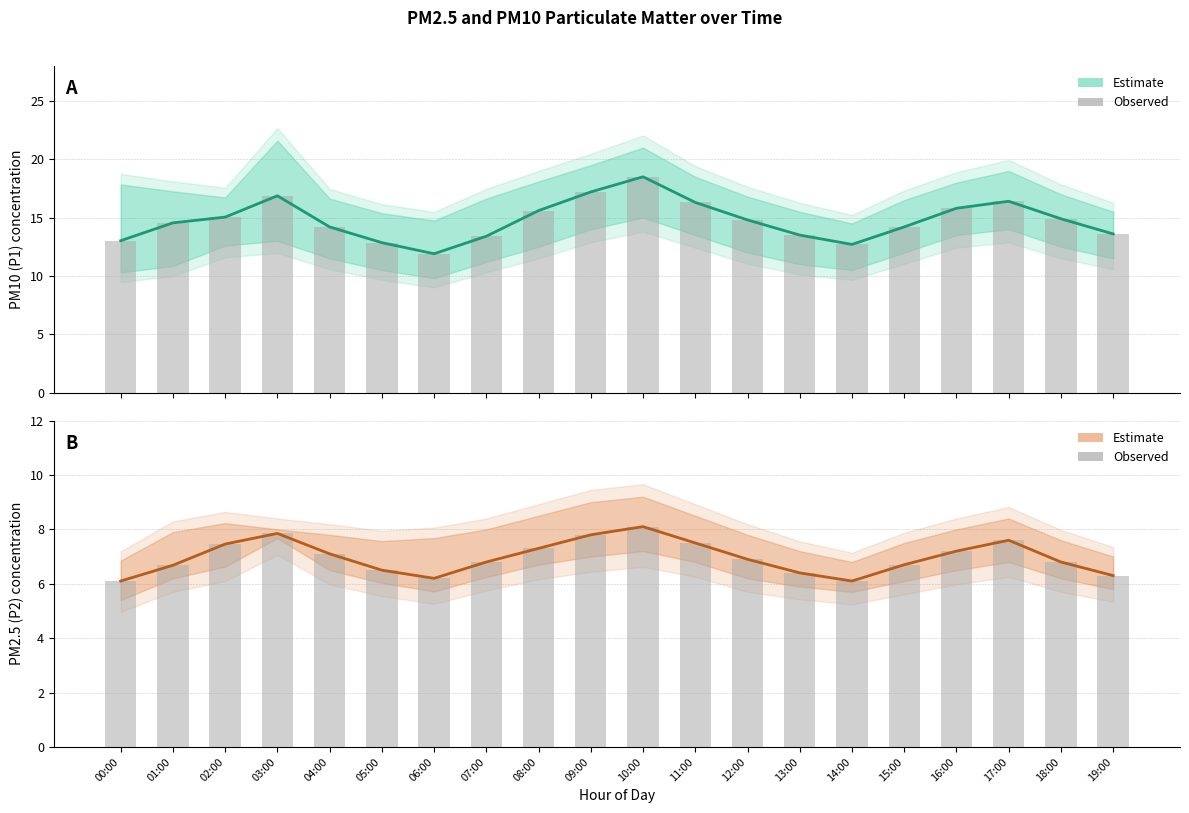

What is the minimum value for P2 (PM2.5) Estimate?

6.1